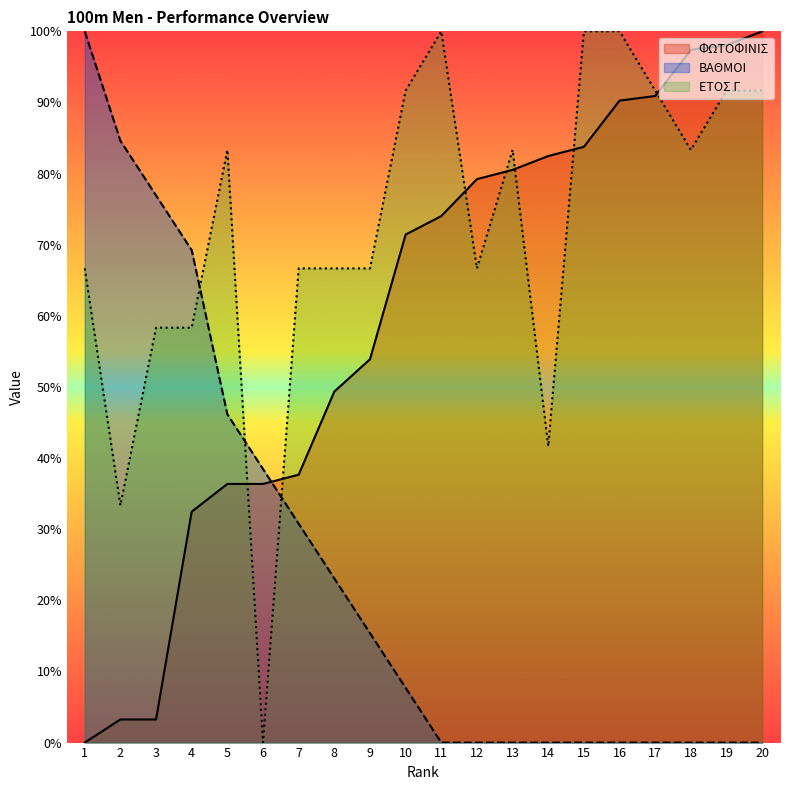

At which category does ΕΤΟΣ Γ reach its first local valley?

2